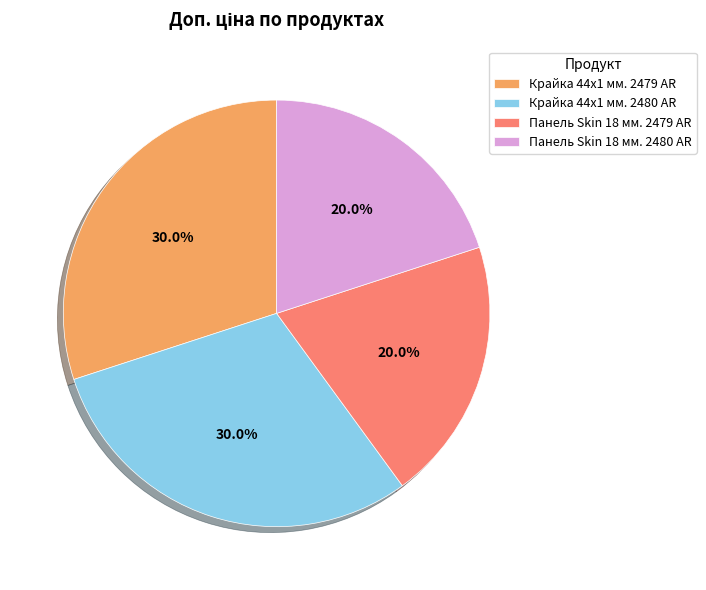

How many slices are in this pie chart?

4